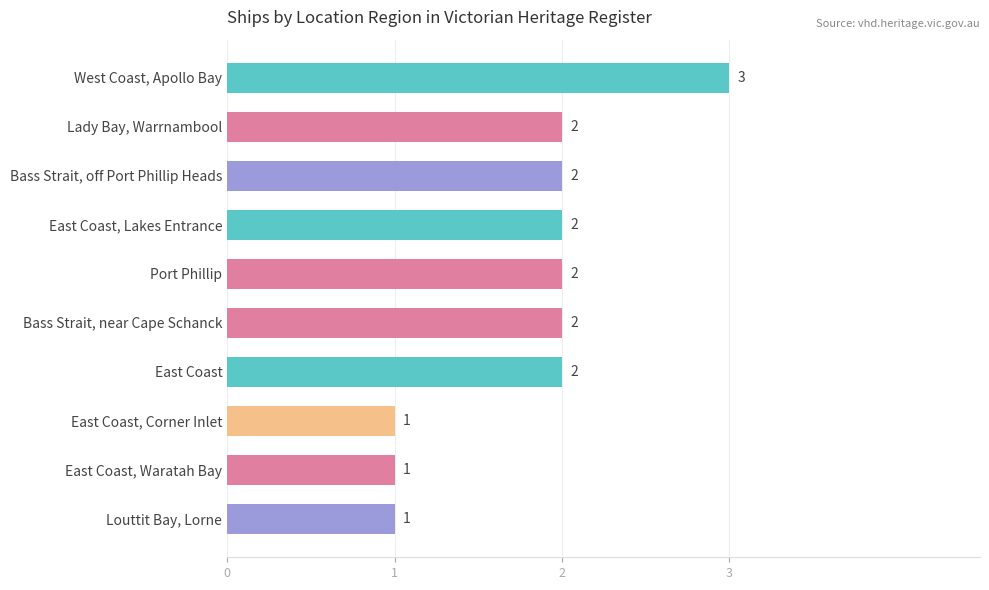

What is the value of the 5th bar from the top?

2